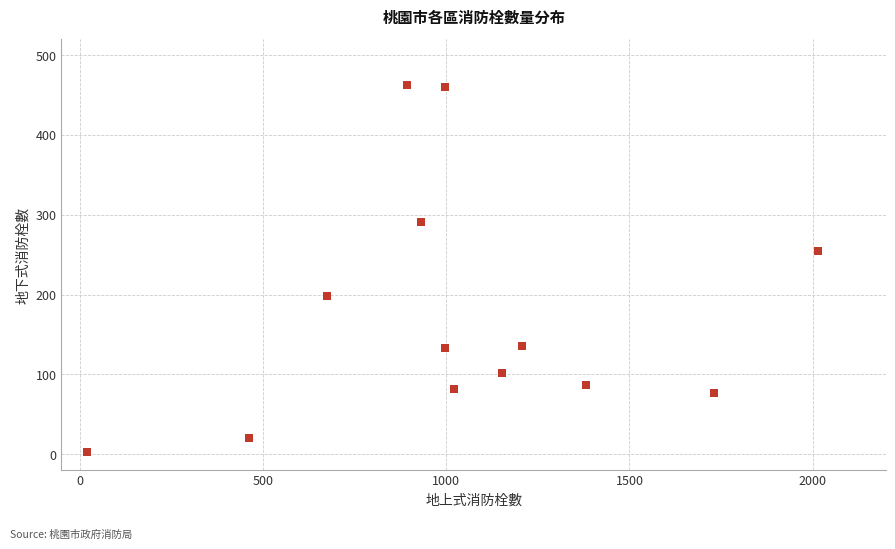

What is the range of Y values (max minus min)?

459